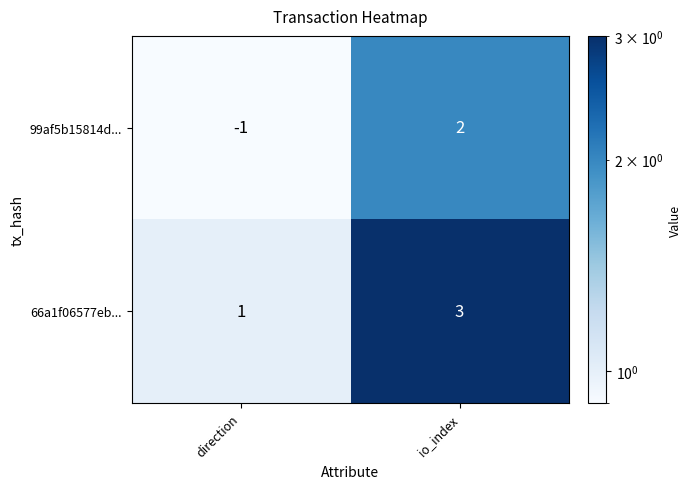

Count the number of data series in this chart.

2